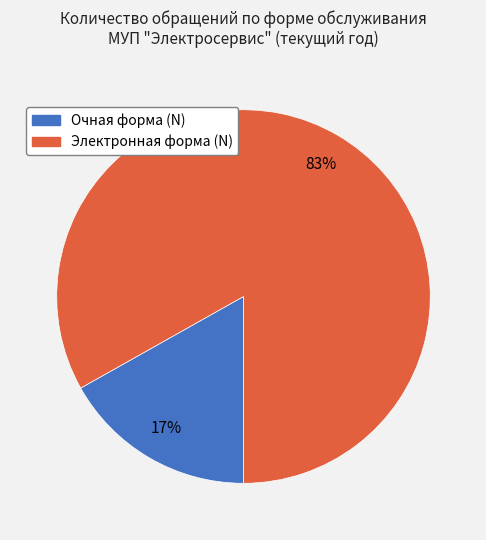

Which category has the smallest portion of the pie?

Очная форма (N)